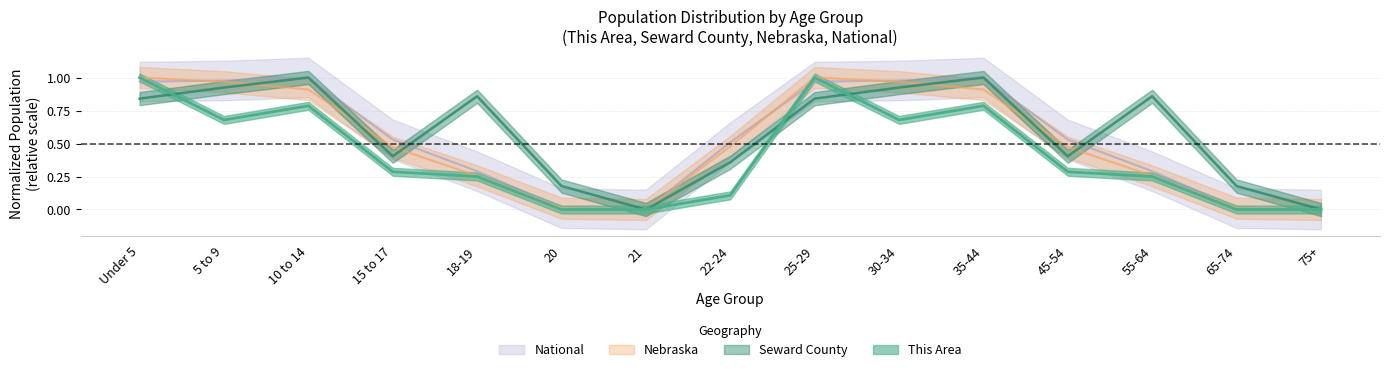

The value of National at 20 is 0.0. True or false?

True